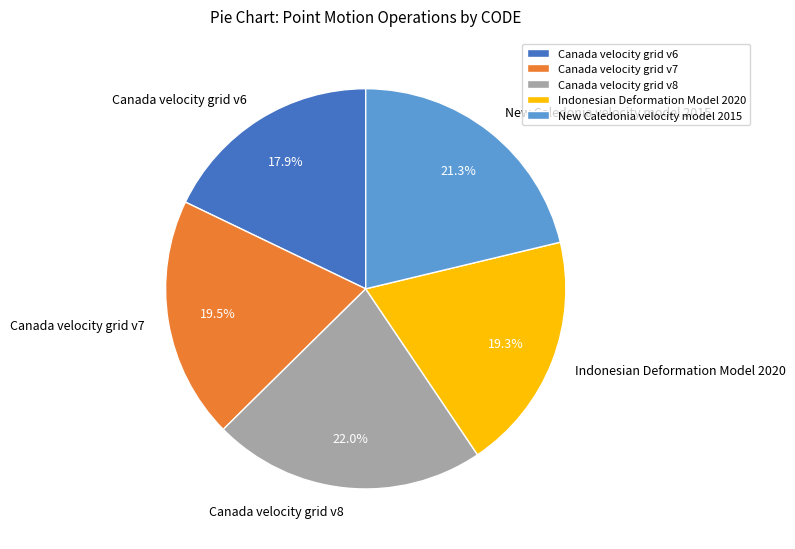

How many segments does this pie chart have?

5